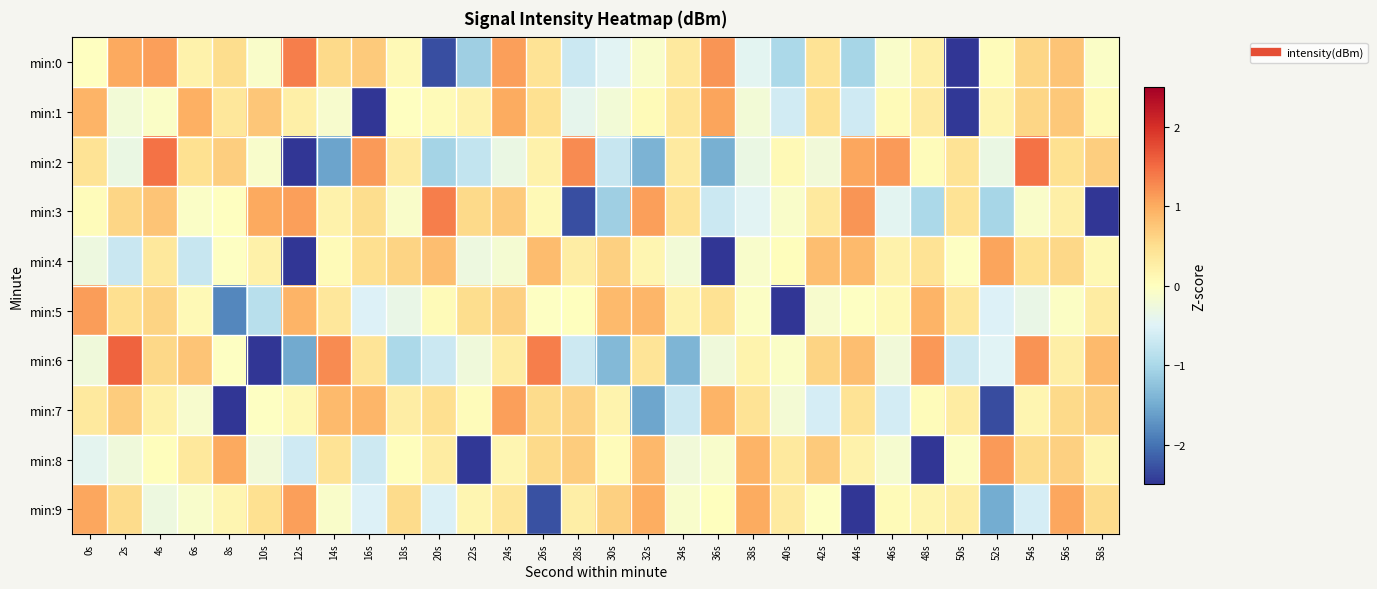

Which category has the highest value across all series?

2s